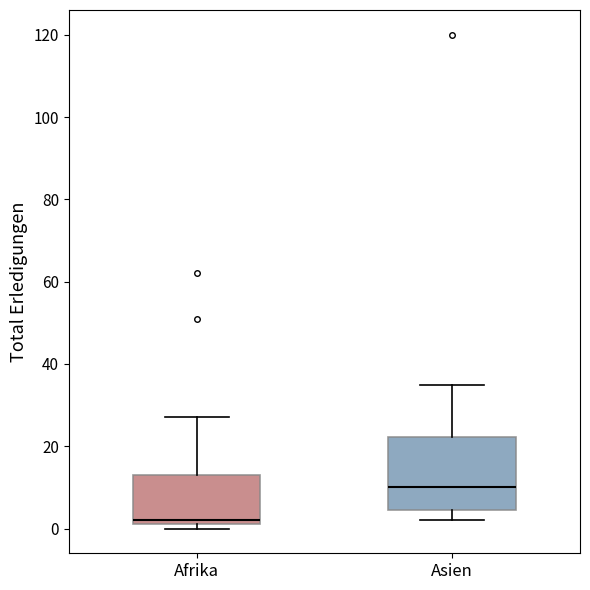

Comparing the boxes themselves (not the whiskers), which one is the tallest?

Asien